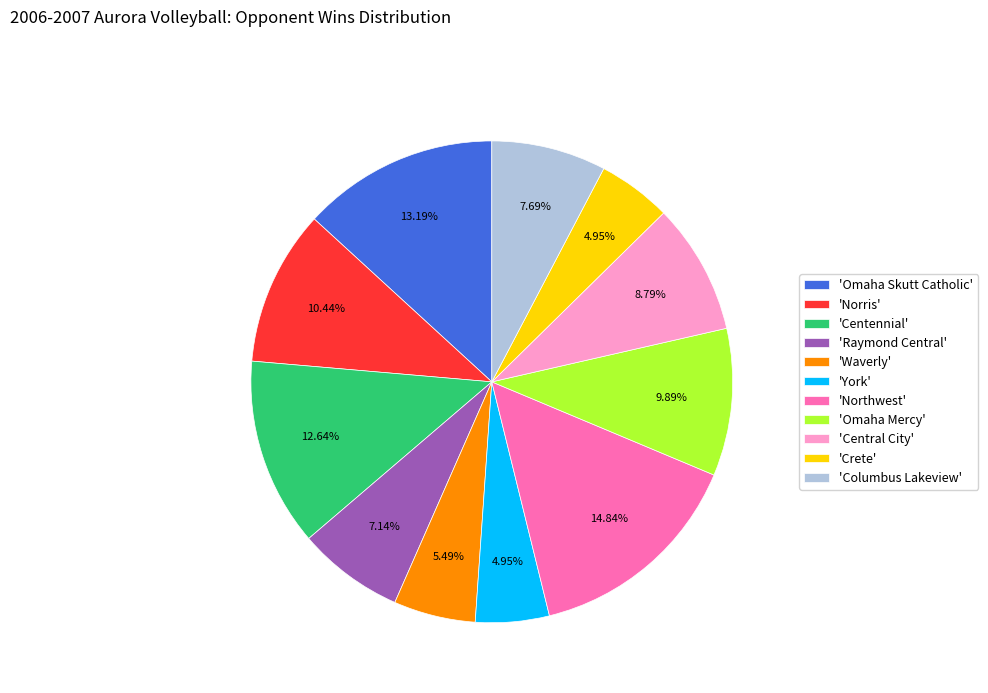

Approximately how many times larger is the value at 'Crete' compared to 'Central City'?

0.6